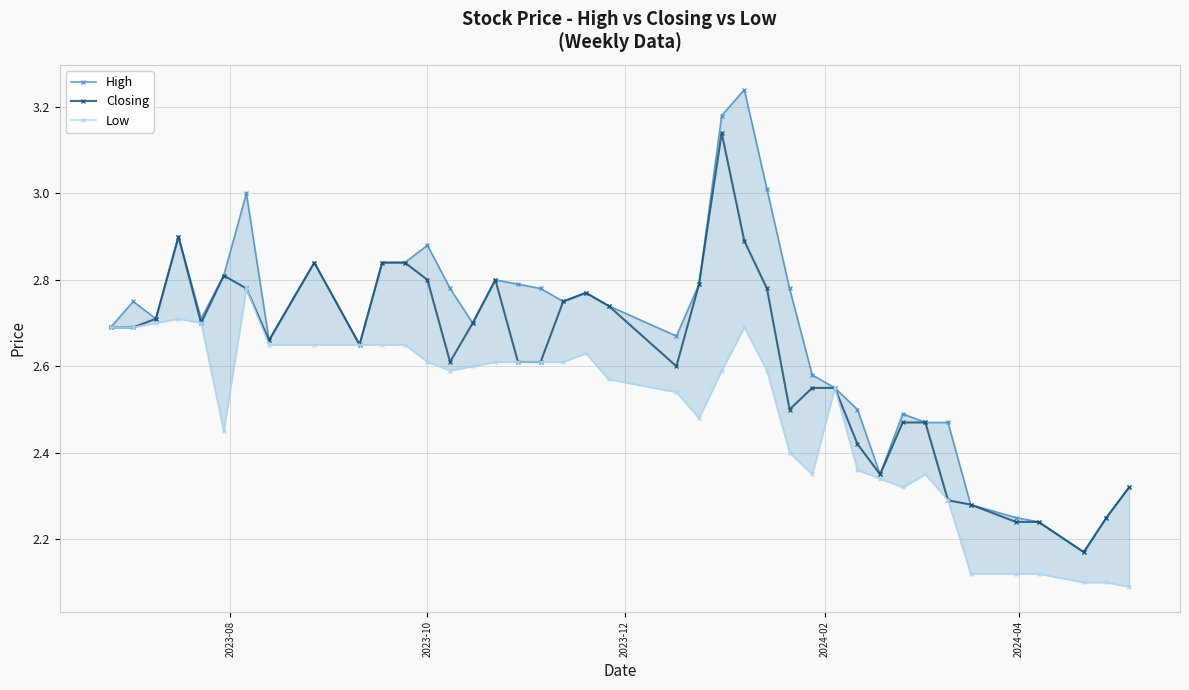

Count the Closing values in the range 2 to 3.

39